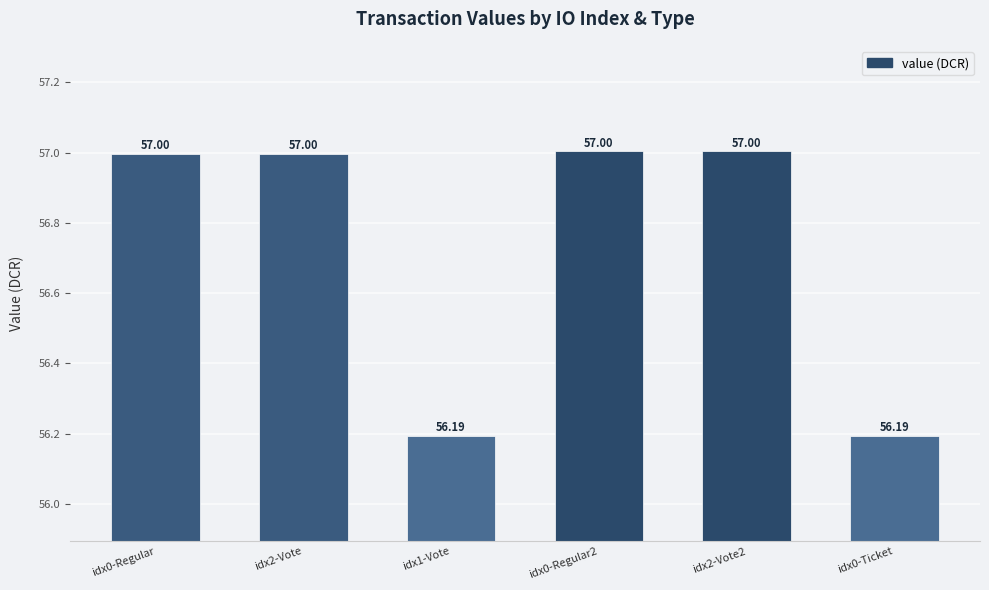

What is the approximate value at idx2-Vote2?

57.0